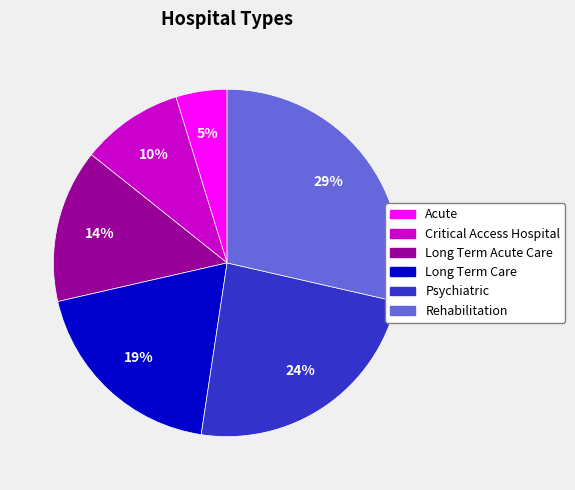

How many segments does this pie chart have?

6